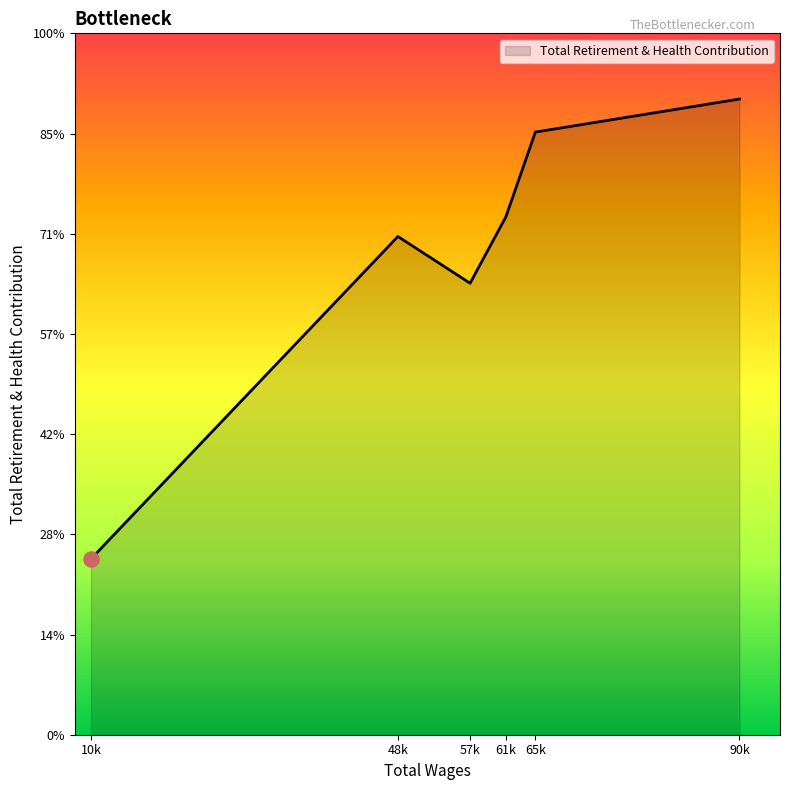

Between 57k and 65k, which is larger?

65k